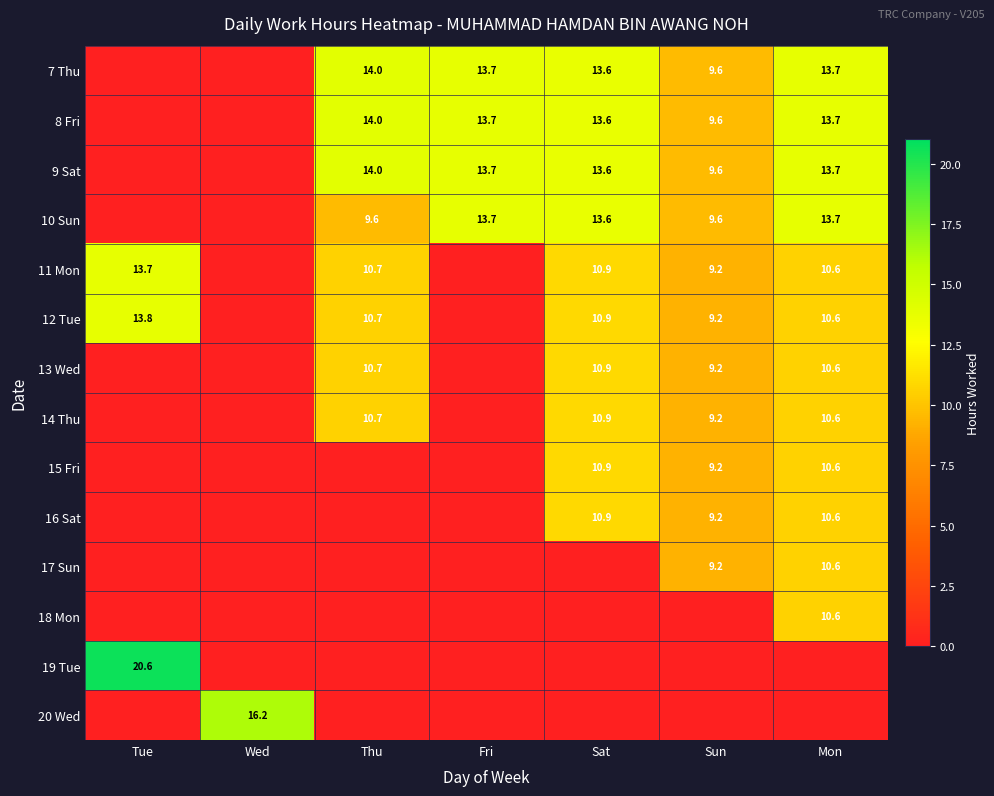

Which category has the lowest value across all series?

Tue